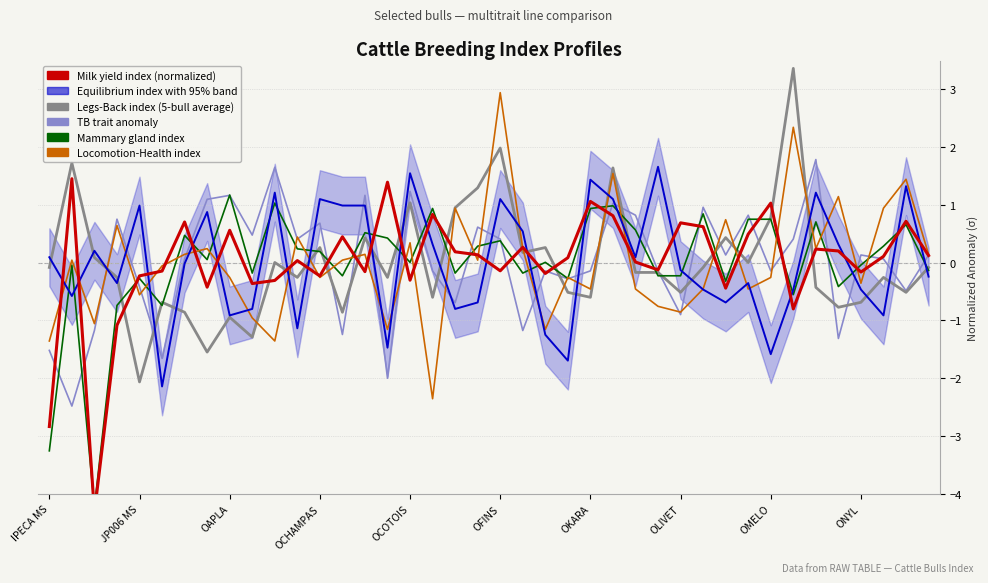

True or false: LAIT and LH cross at least once.

True